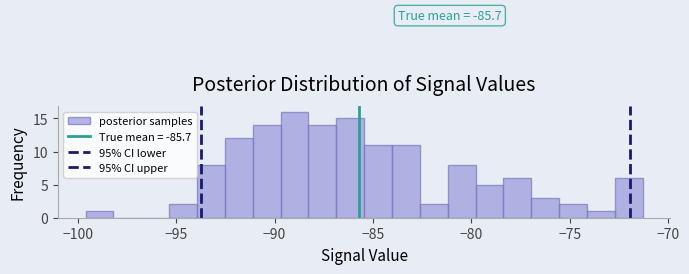

Read against the x-axis, roughly where is the centre of the tallest bar?

-89.0